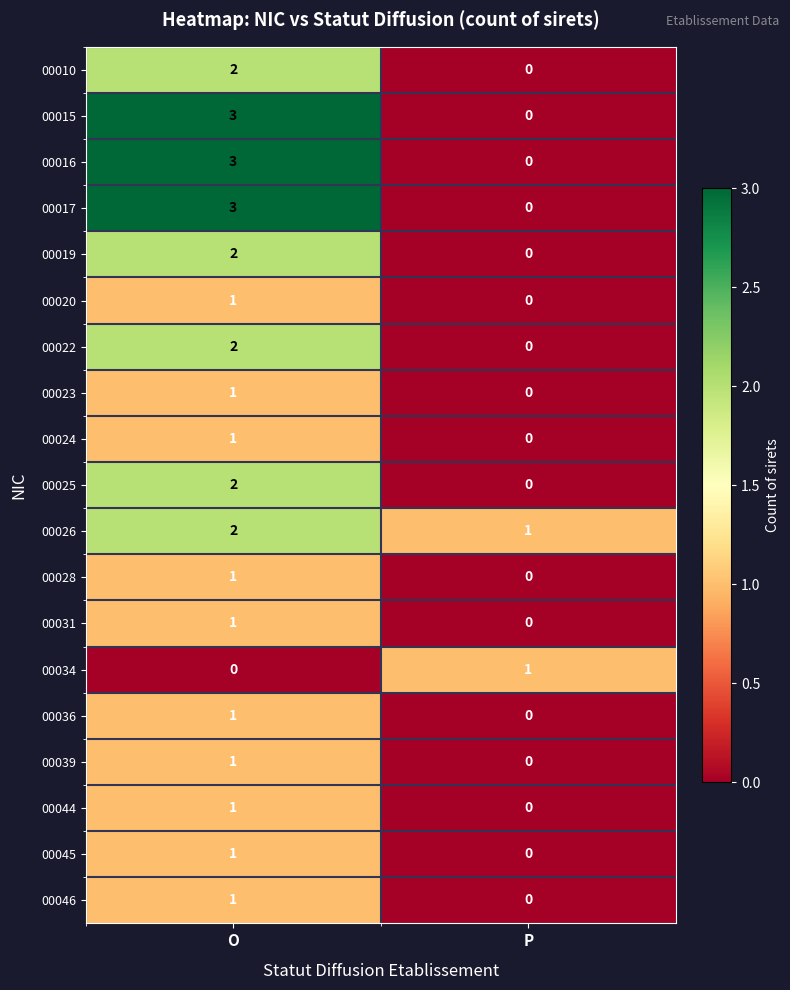

What is the total value across all series at O?

29